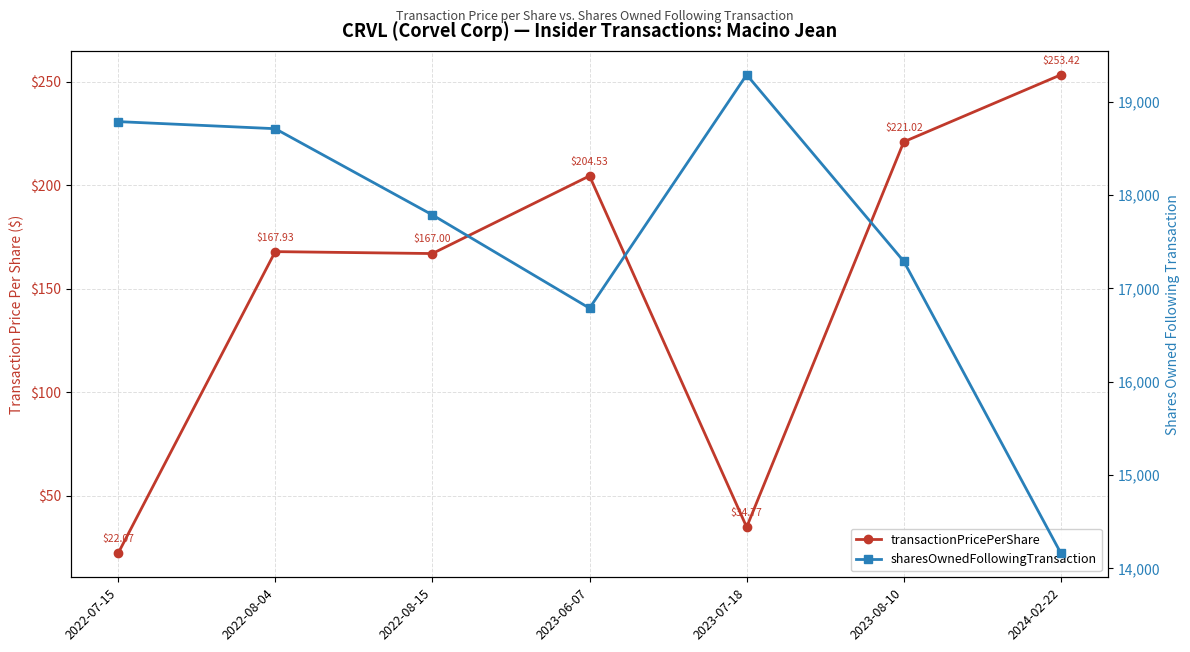

How many data points in transactionPricePerShare are above 167?

4